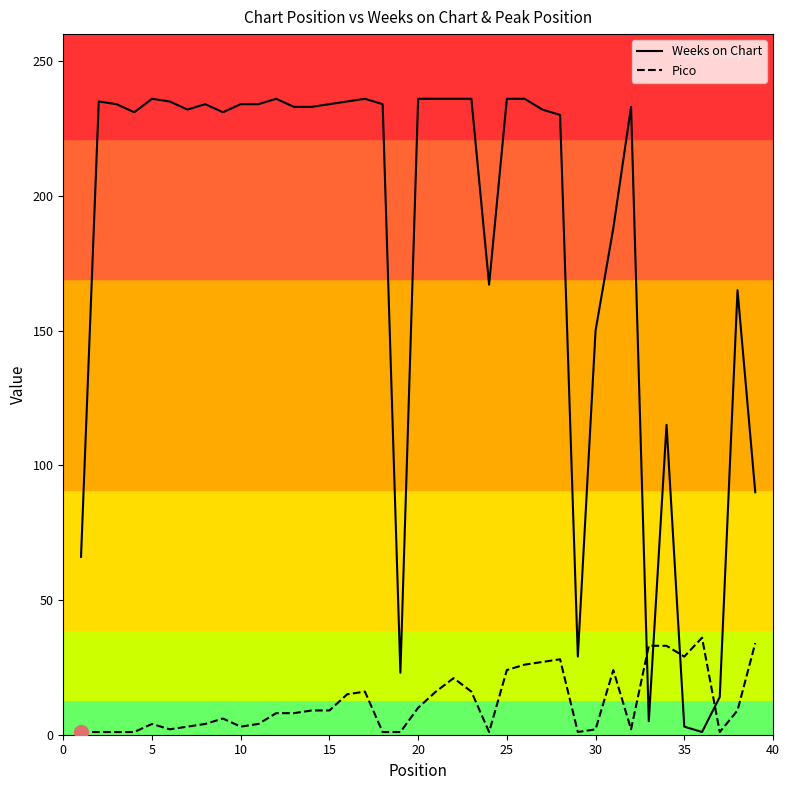

What is the maximum value for Weeks on Chart?

236